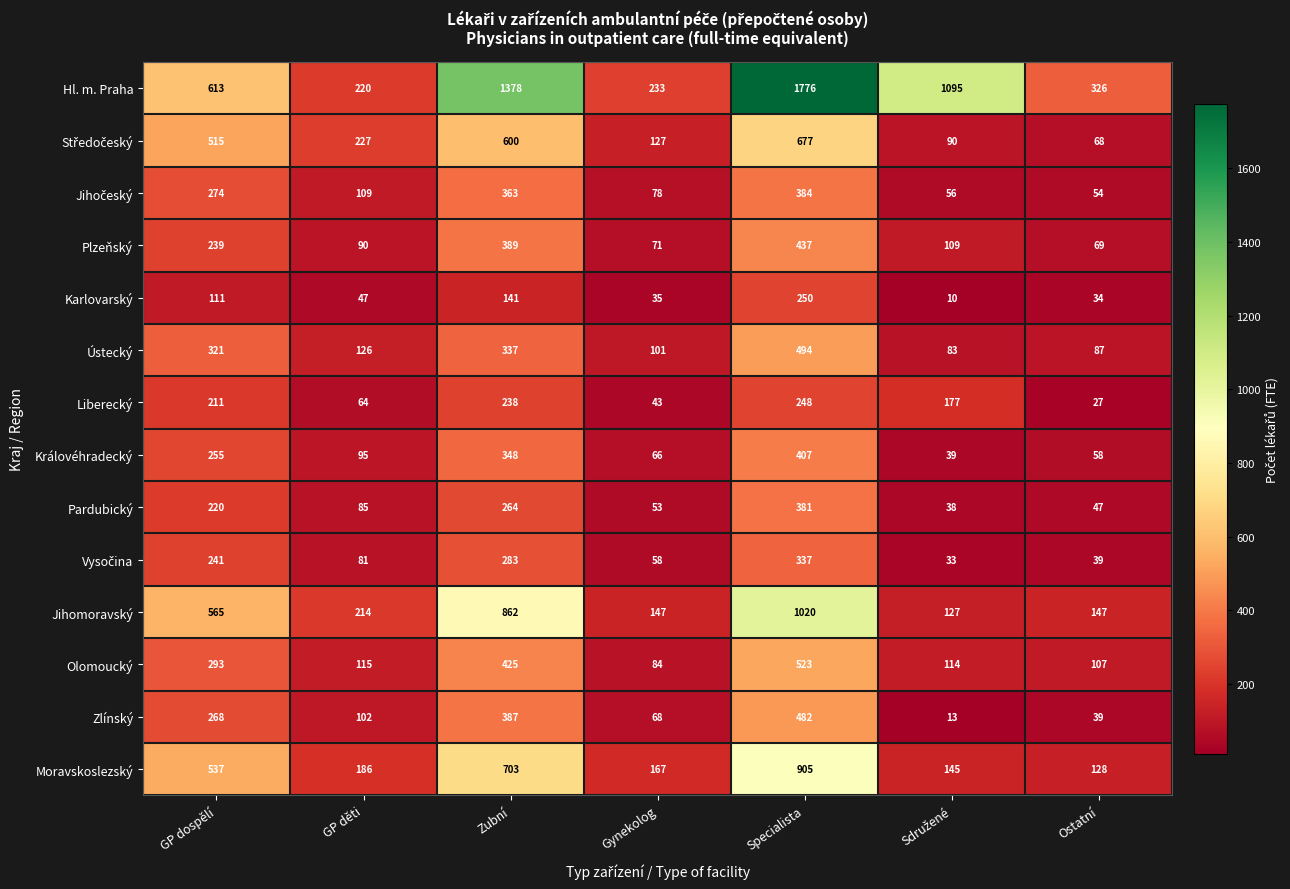

Which category has the lowest value in the Hl. m. Praha series?

GP děti